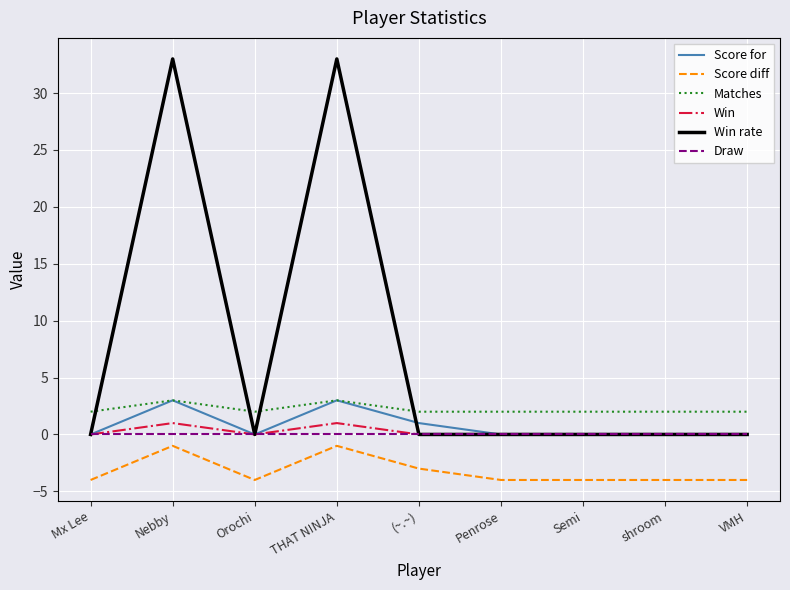

What position from the left is VMH?

9